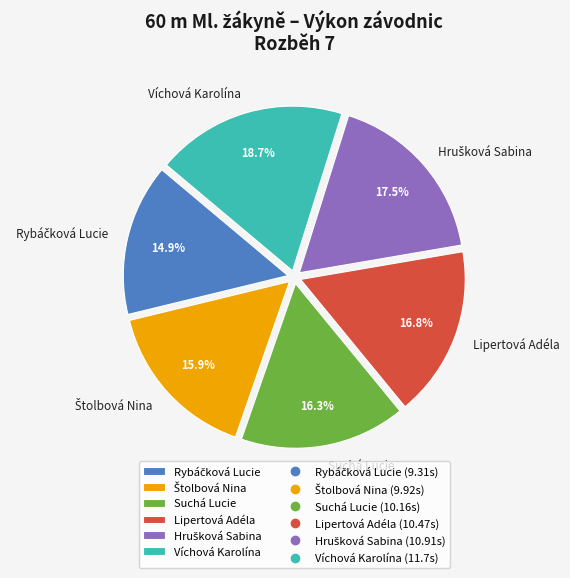

Which slice is the largest?

Víchová Karolína